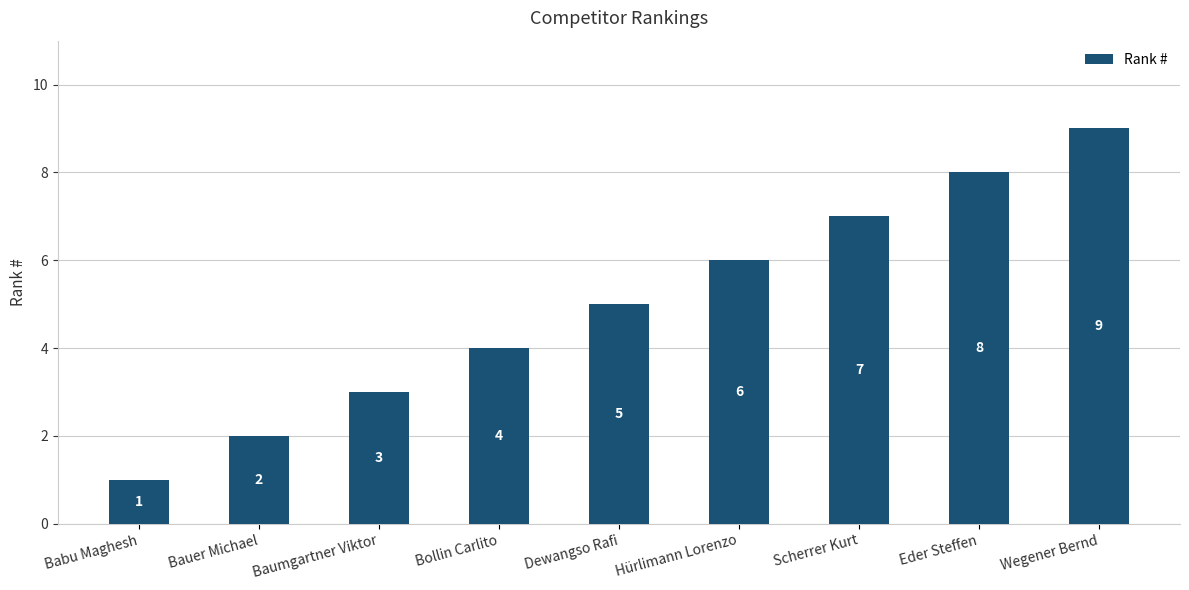

The chart shows a value of 8 at Eder Steffen. True or false?

True